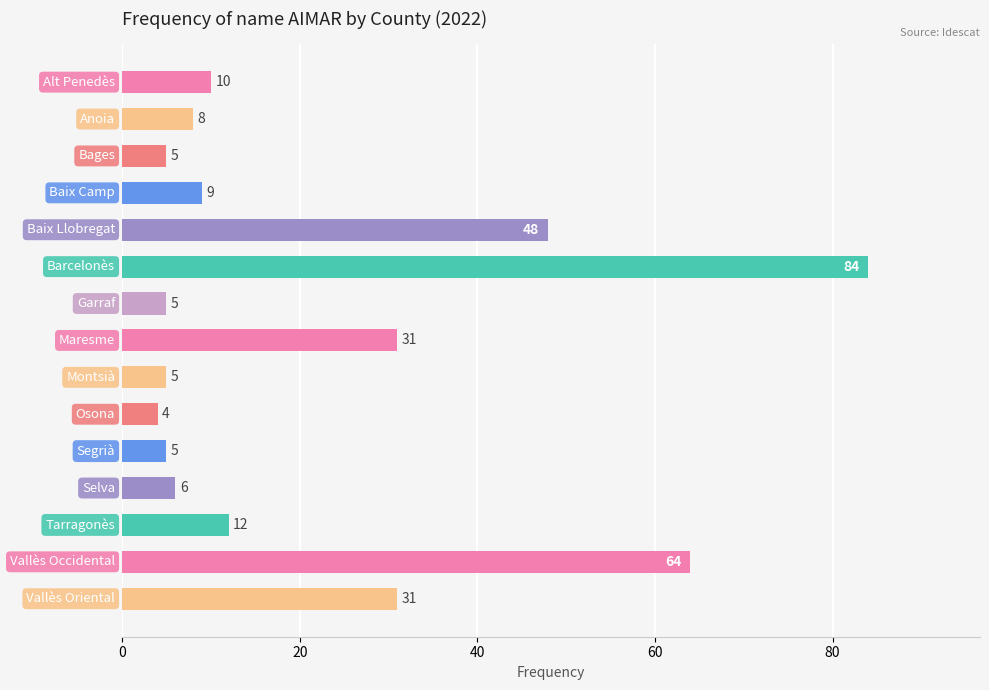

Reading top to bottom, what are all the values shown in this chart?

10	8	5	9	48	84	5	31	5	4	5	6	12	64	31